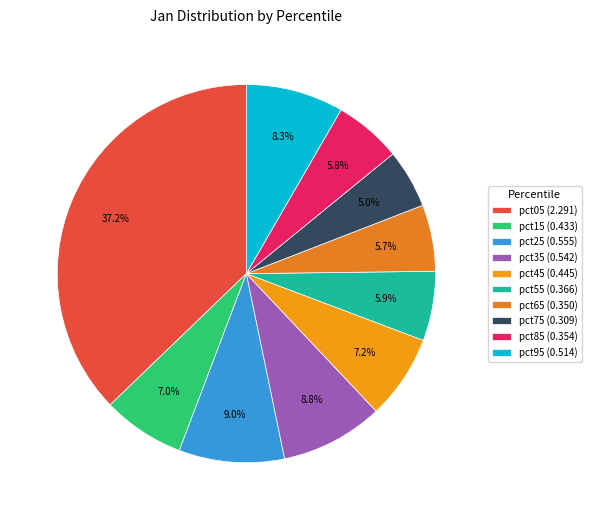

What is the largest slice in the pie chart?

pct05